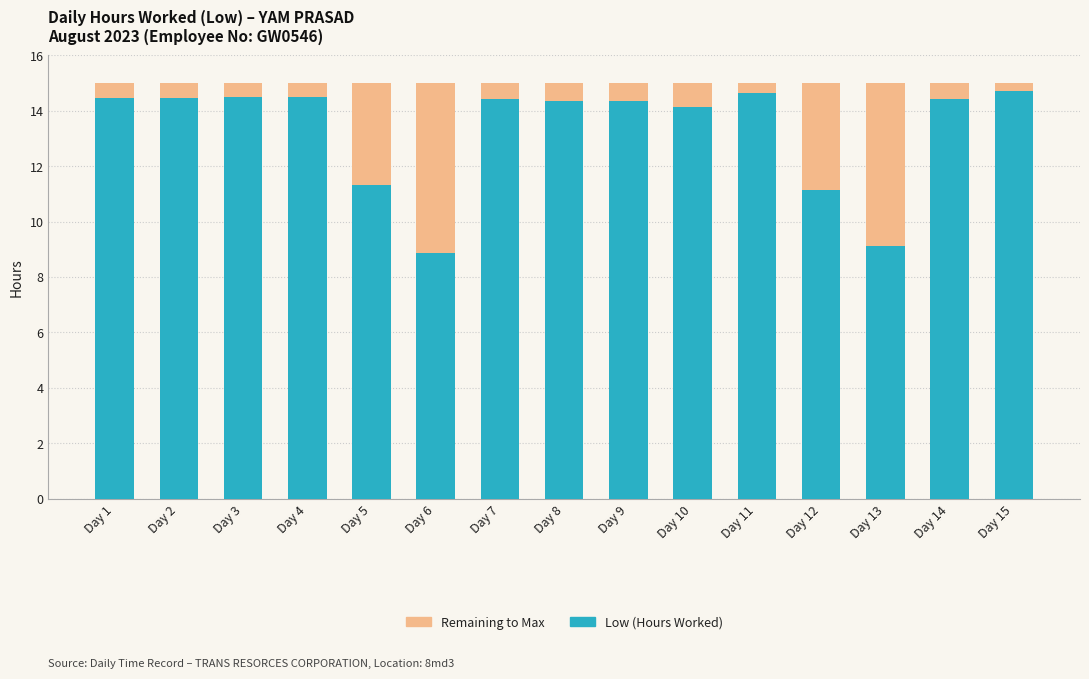

Are the bars horizontal?

No